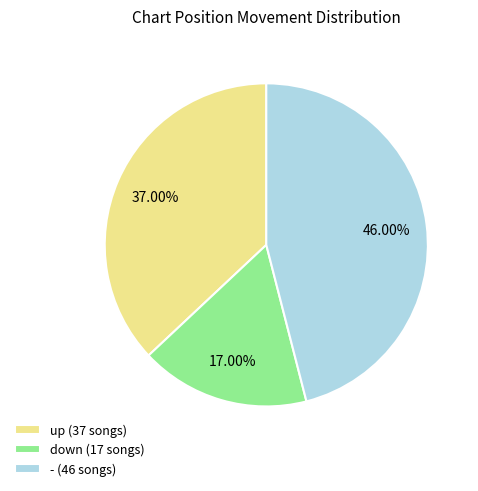

What is the total percentage of - and down?

63.0%